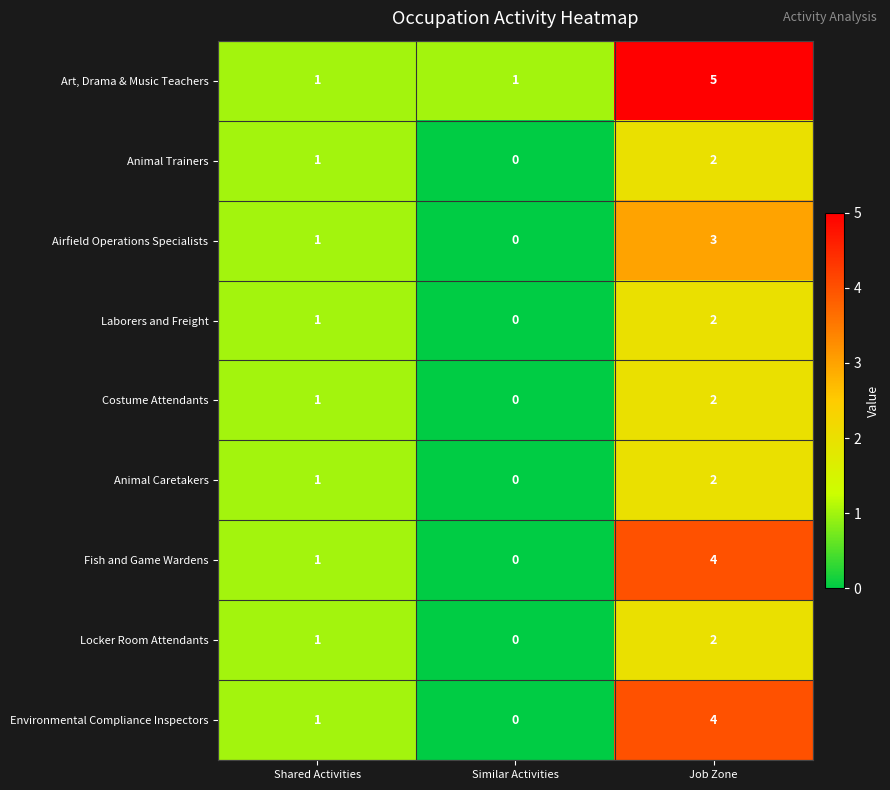

Where is Animal Trainers nearest to the value 1?

Shared Activities